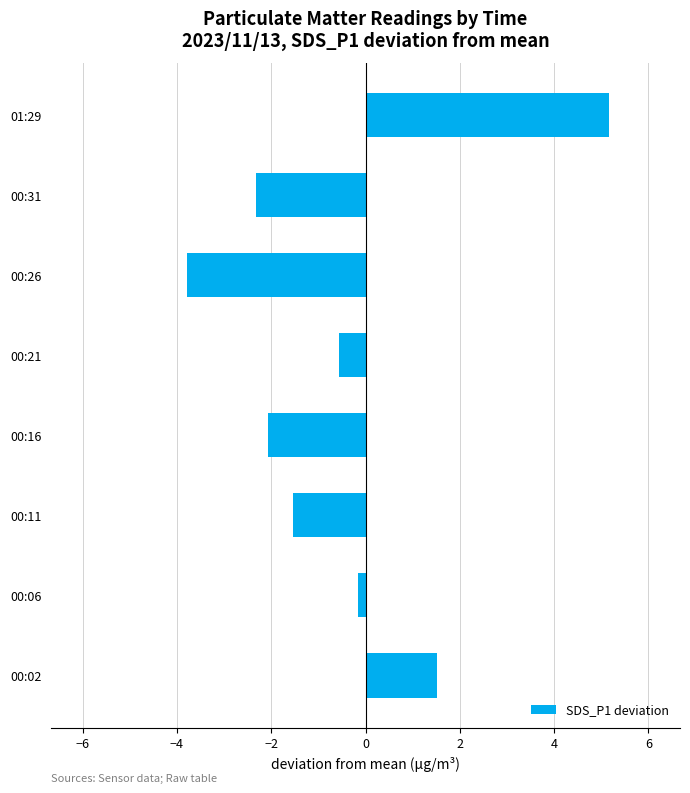

What is the greatest value displayed?

5.2